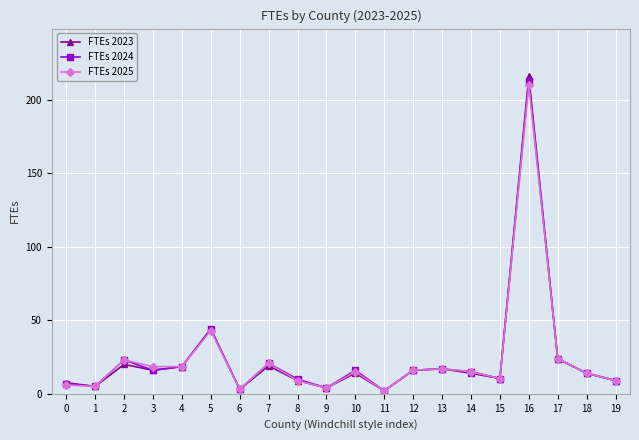

List the series in order of their overall mean, highest first.

FTEs 2024, FTEs 2025, FTEs 2023